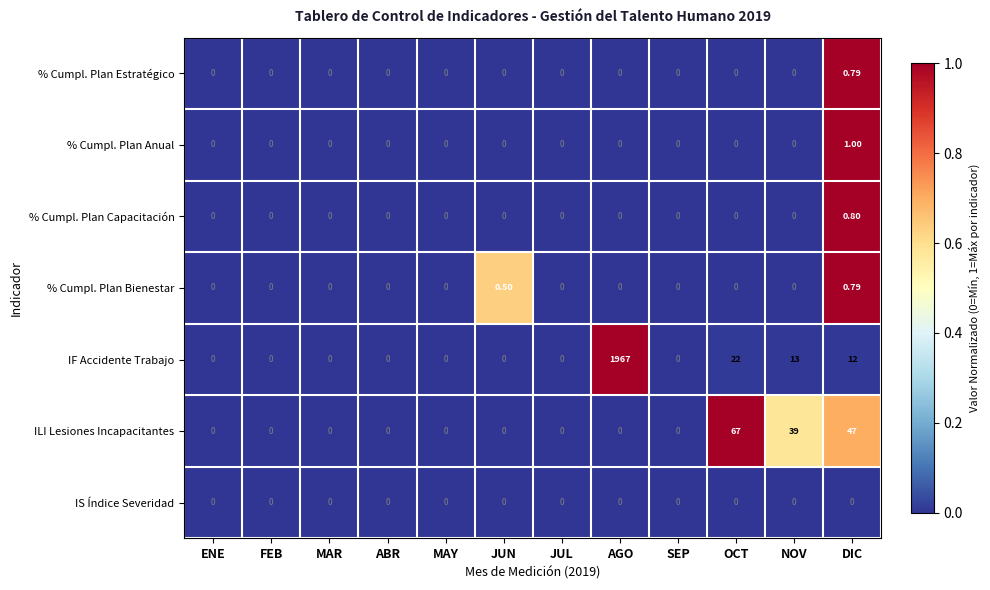

Between ENE and DIC, which series saw the biggest shift?

ILI Lesiones Incapacitantes